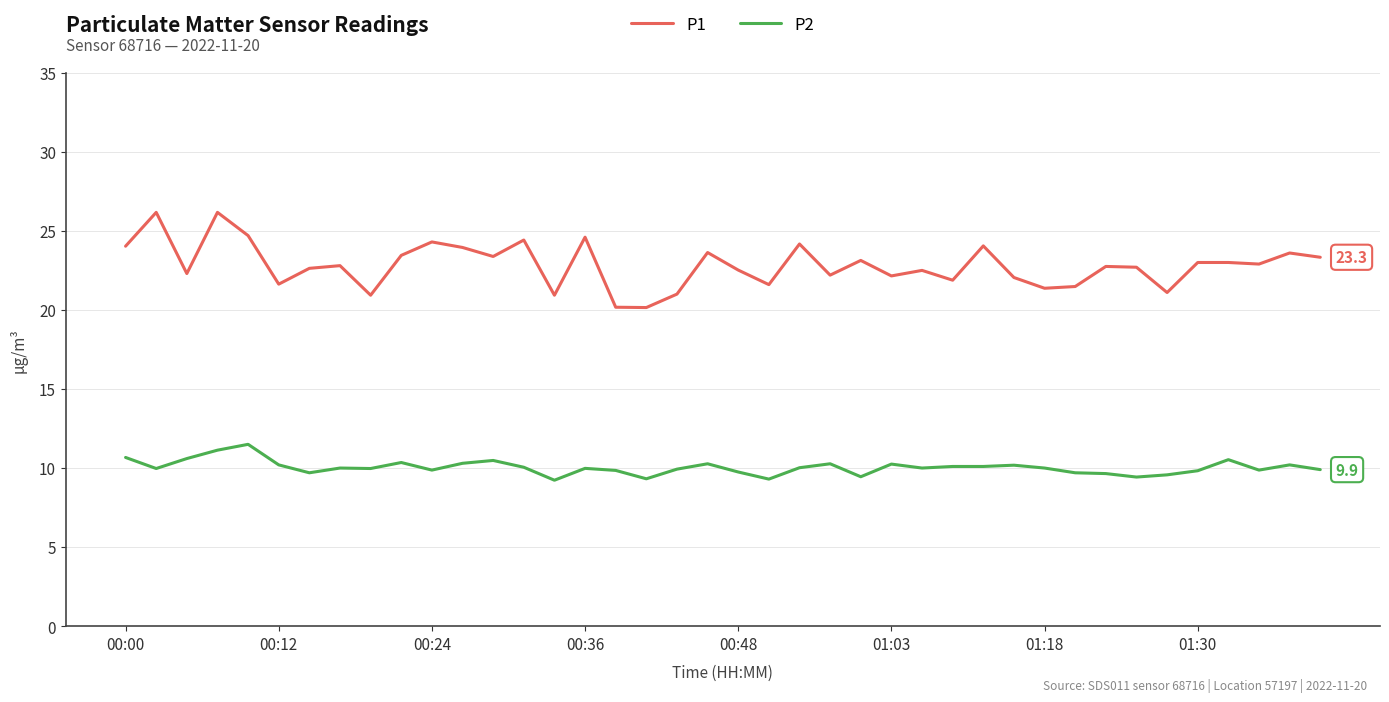

True or false: P2 and P1 intersect in this chart.

False